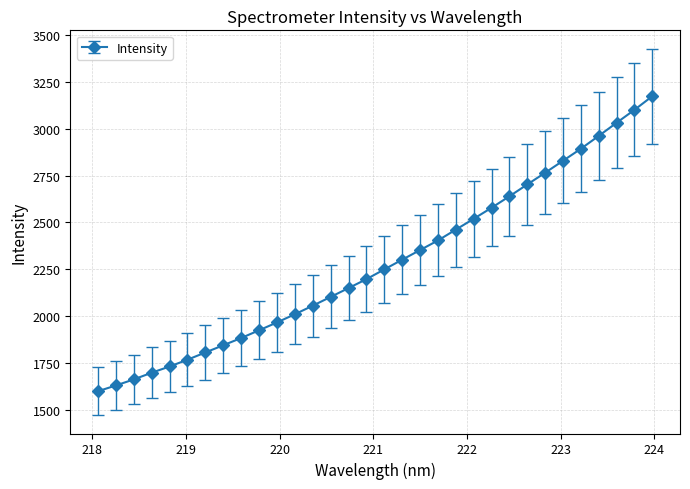

What is the value of the 24th point from the left?

2639.2